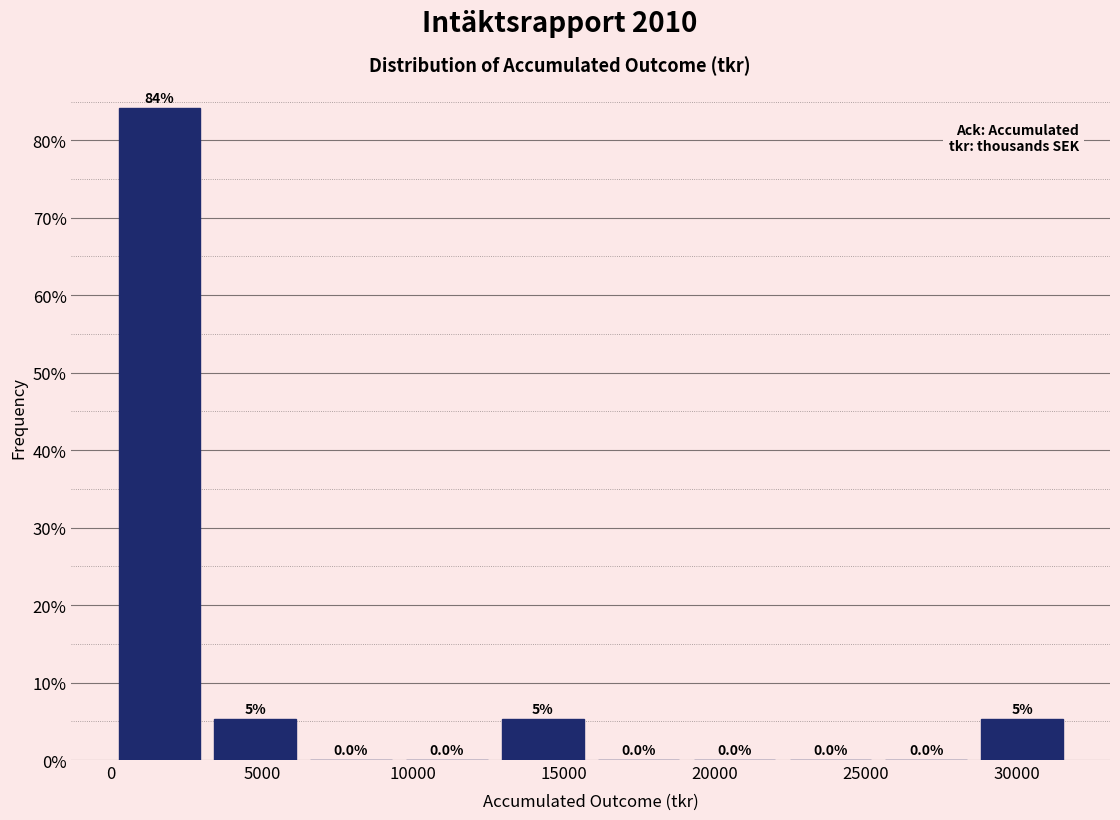

Over which range of the x-axis is the bar tallest?

0 to 3000